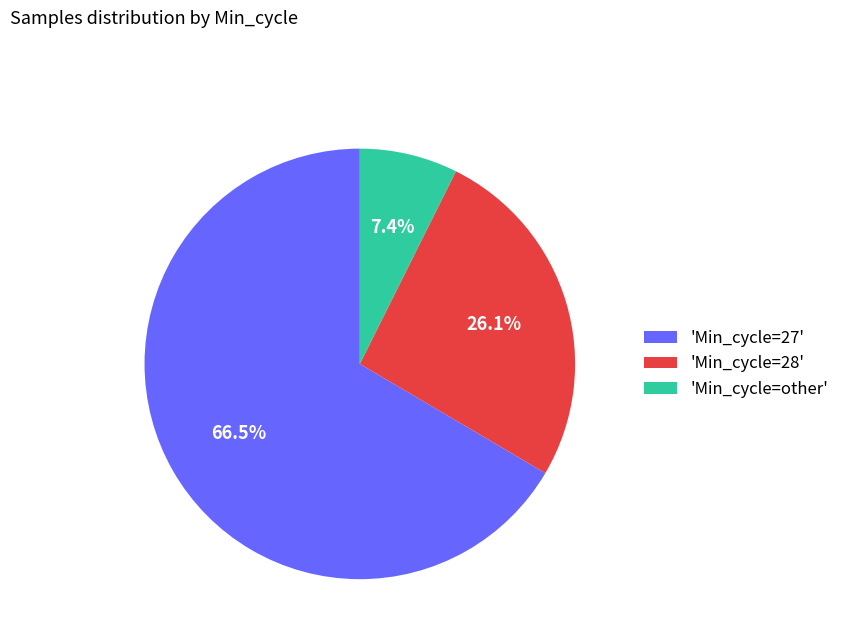

Approximately how many times larger is the value at 'Min_cycle=other' compared to 'Min_cycle=28'?

0.3